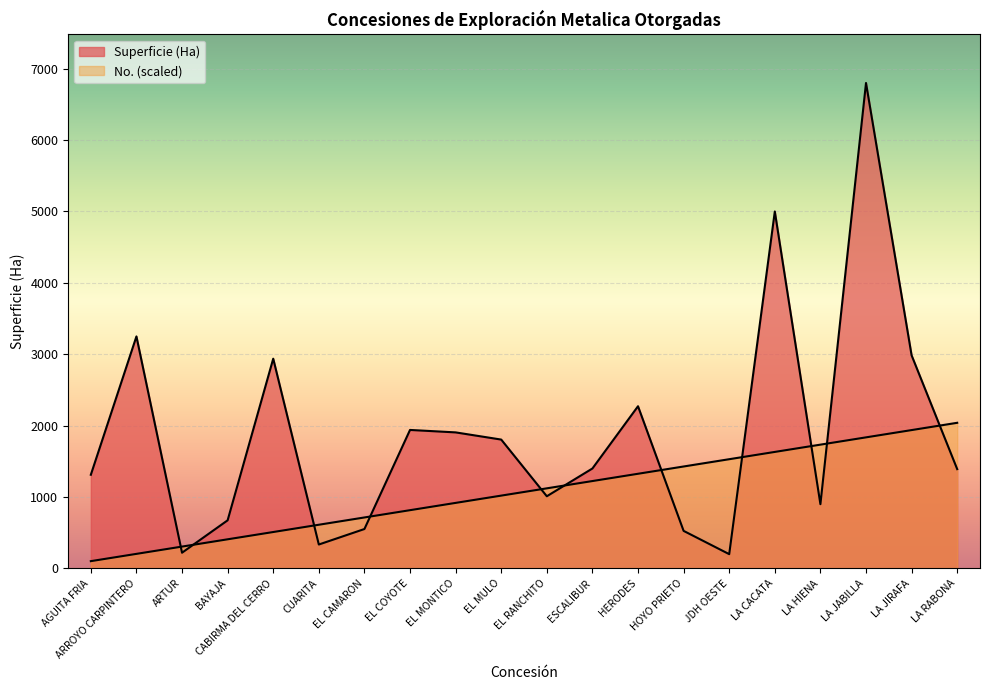

What is the total value across all series at JDH OESTE?

1730.0